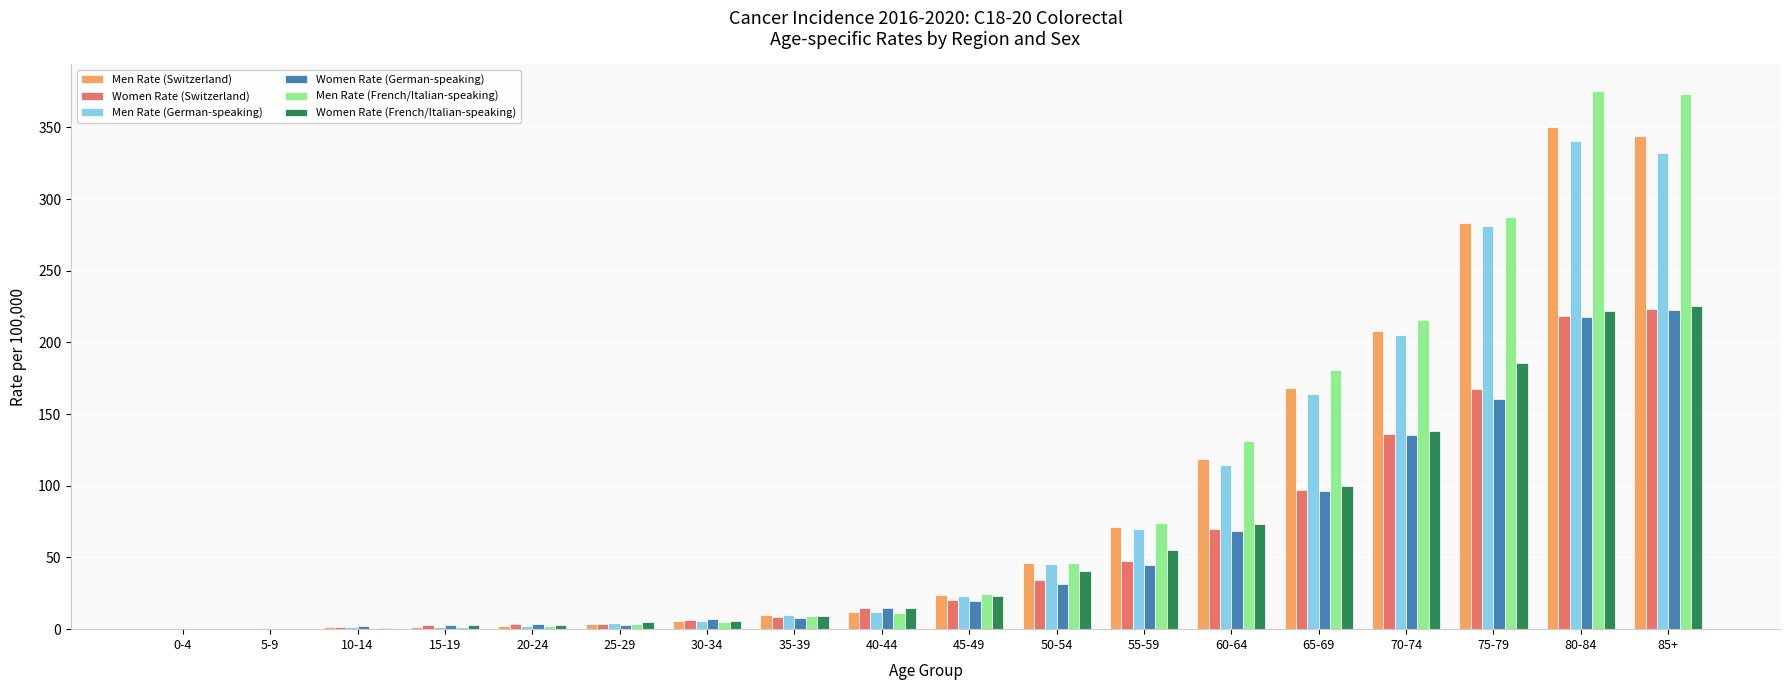

How many distinct data groups are displayed?

6